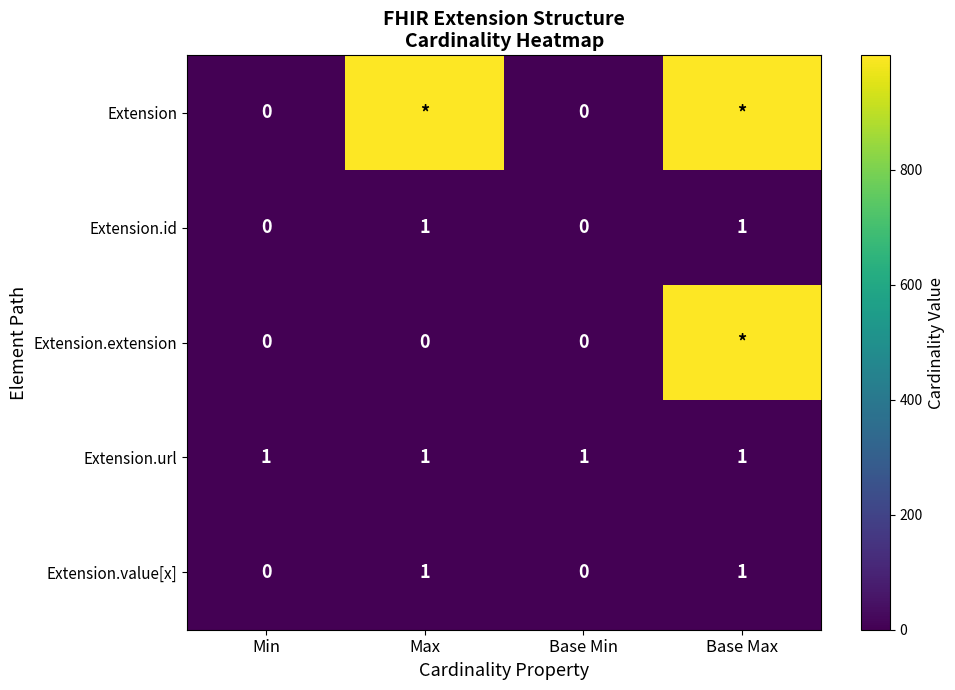

Is it true that Extension.id equals 0 at Base Min?

True